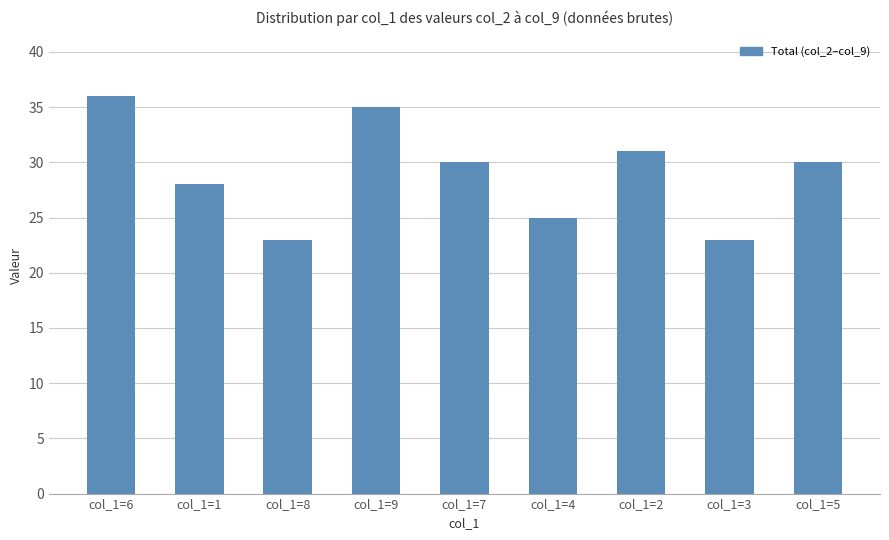

How many values are below 30?

4